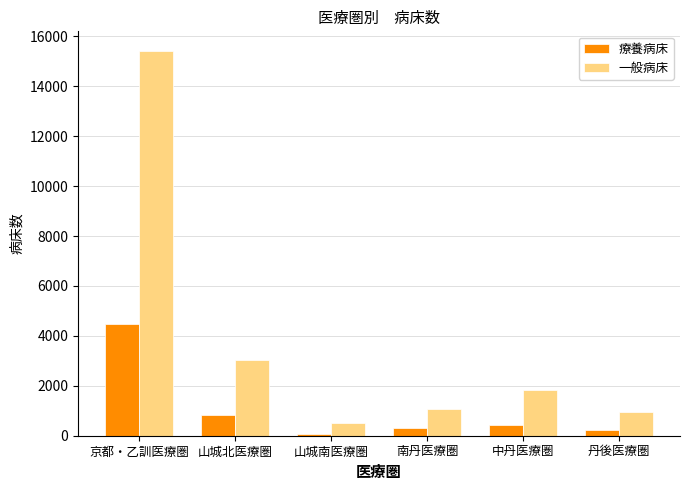

Which series changed the most between 山城北医療圏 and 丹後医療圏?

一般病床